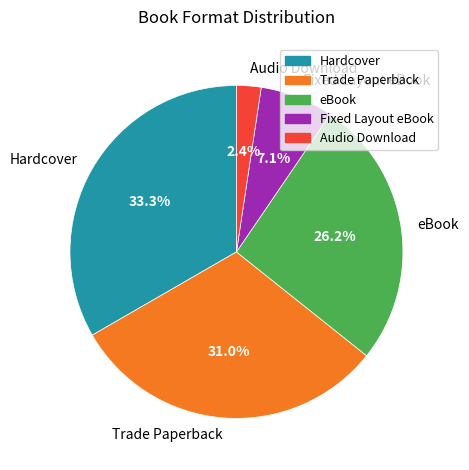

Is there a majority slice in this chart?

No